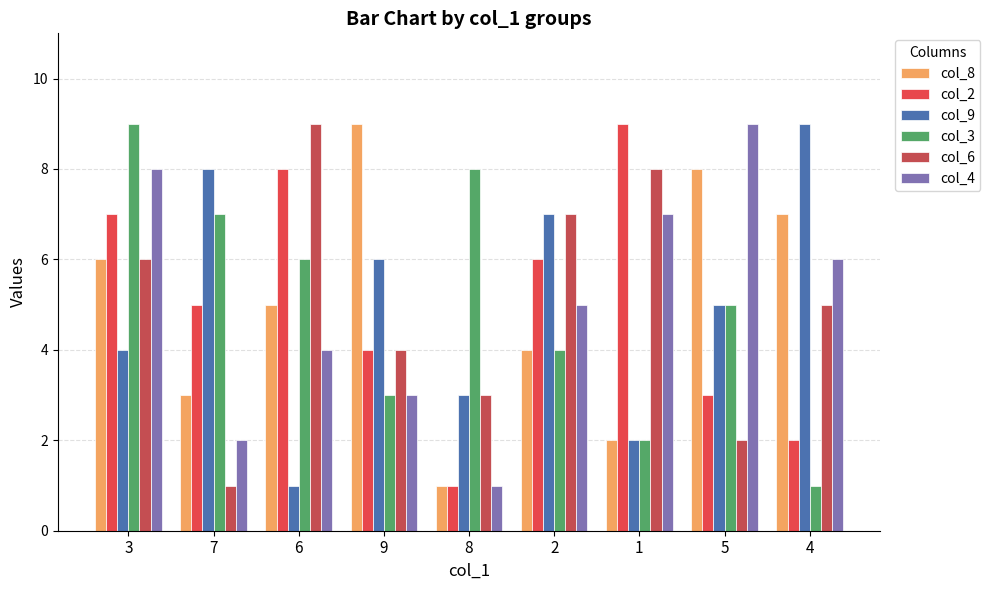

Reading right to left, what are all the values shown in this chart?

col_8: 4=7	5=8	1=2	2=4	8=1	9=9	6=5	7=3	3=6
col_2: 4=2	5=3	1=9	2=6	8=1	9=4	6=8	7=5	3=7
col_9: 4=9	5=5	1=2	2=7	8=3	9=6	6=1	7=8	3=4
col_3: 4=1	5=5	1=2	2=4	8=8	9=3	6=6	7=7	3=9
col_6: 4=5	5=2	1=8	2=7	8=3	9=4	6=9	7=1	3=6
col_4: 4=6	5=9	1=7	2=5	8=1	9=3	6=4	7=2	3=8